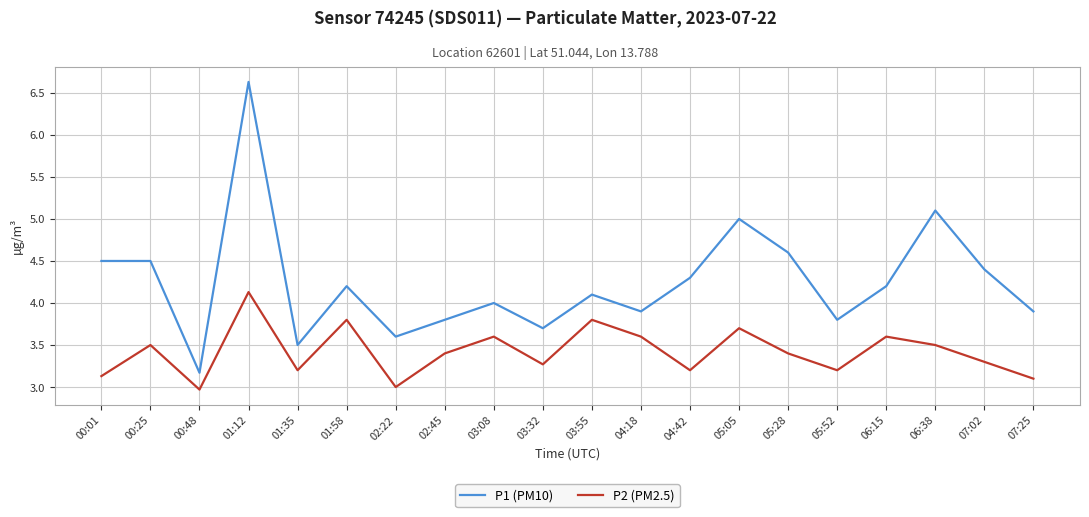

At which category is the sum across all series the highest?

01:12